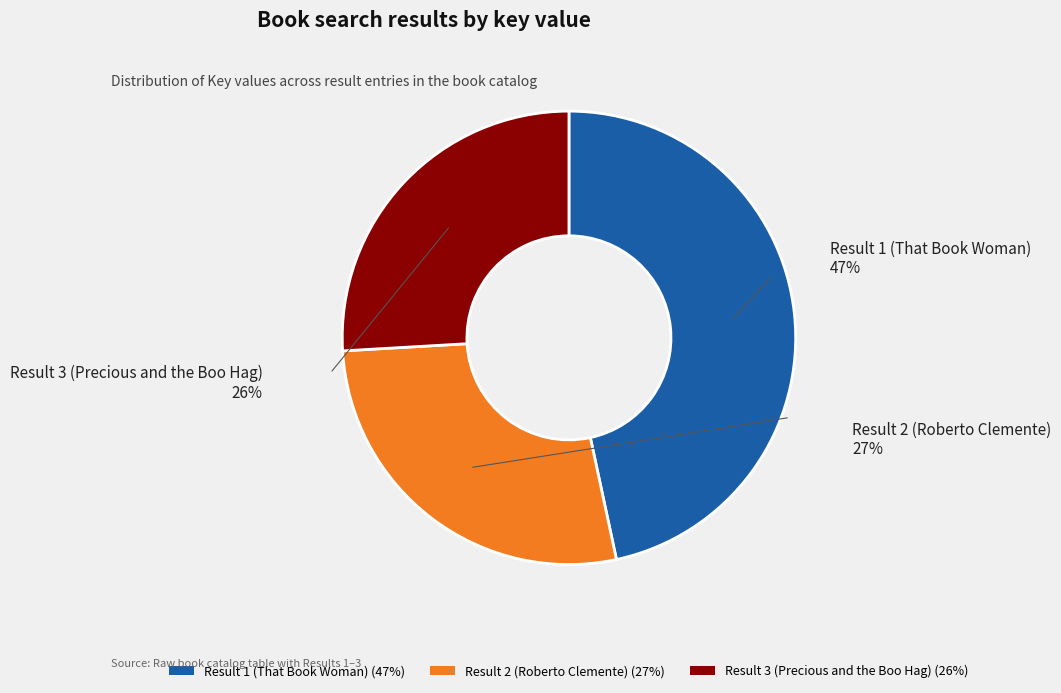

What is the smallest slice in the pie chart?

Result 3 (Precious and the Boo Hag)